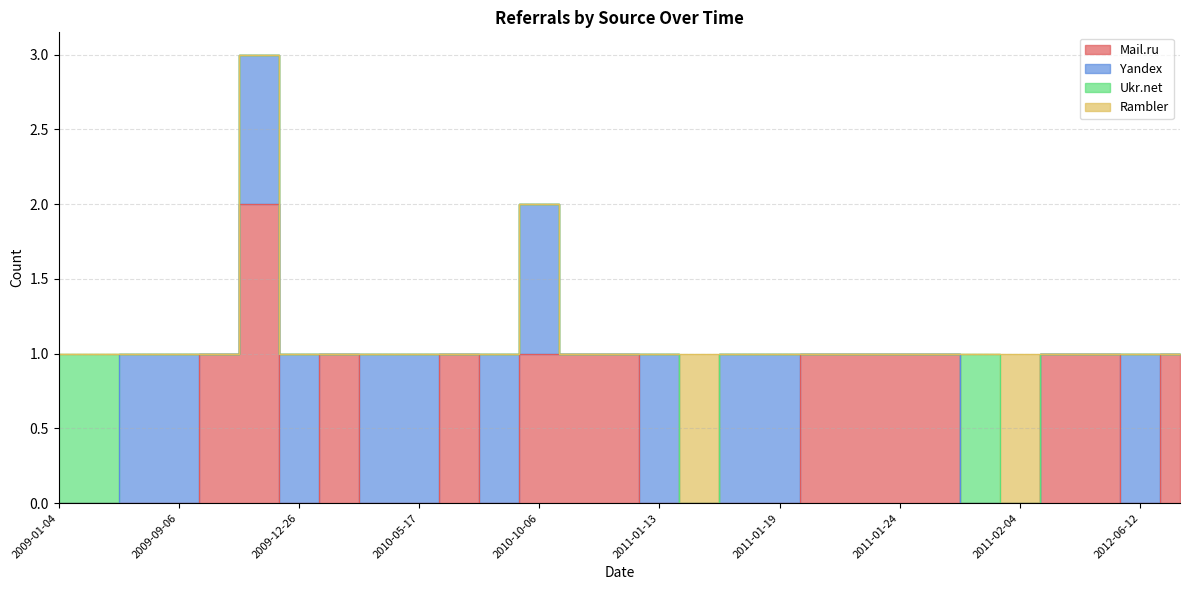

Between 2009-09-18 and 2011-01-28, which is larger?

2009-09-18